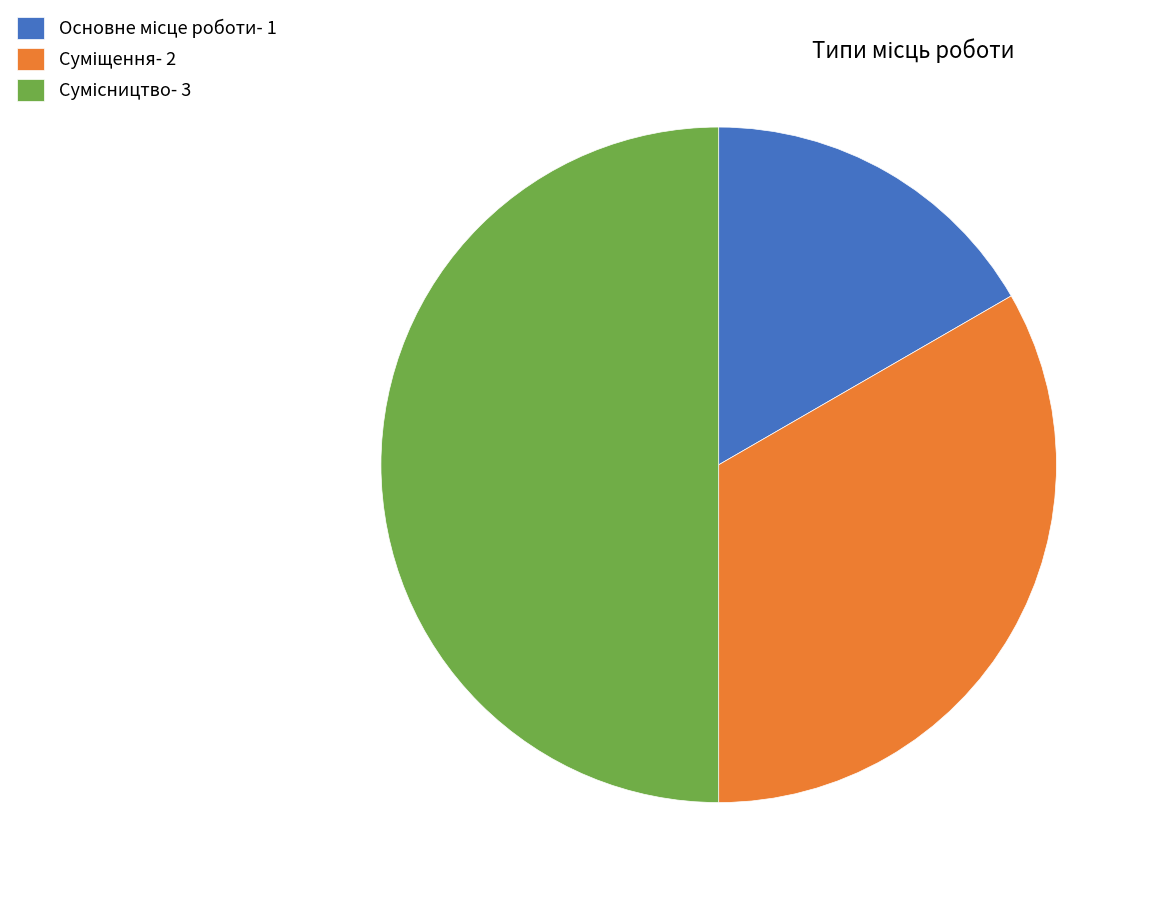

How many segments does this pie chart have?

3